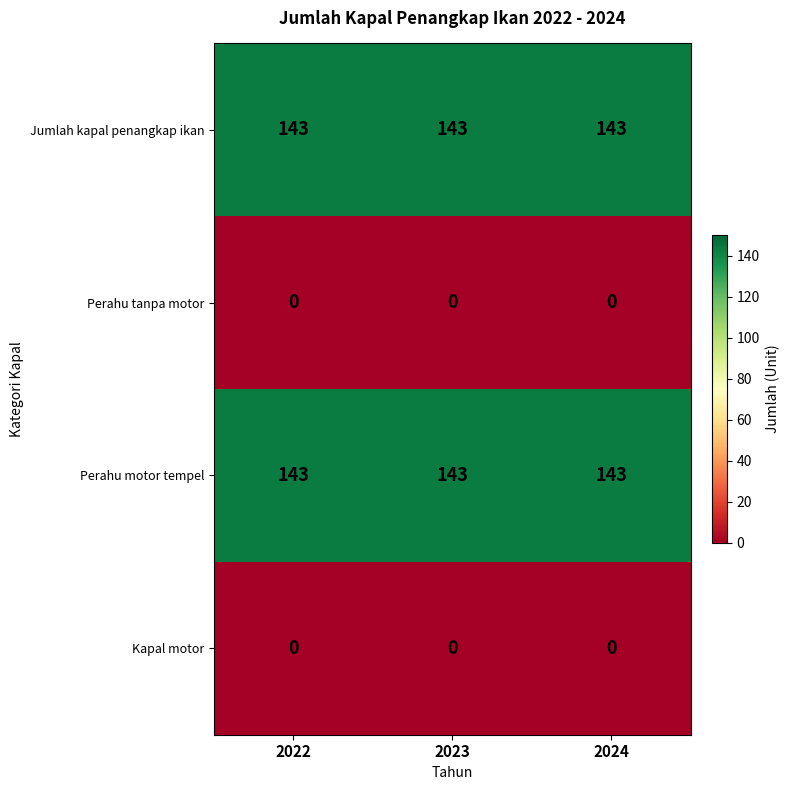

At how many categories does at least one series exceed 128?

3